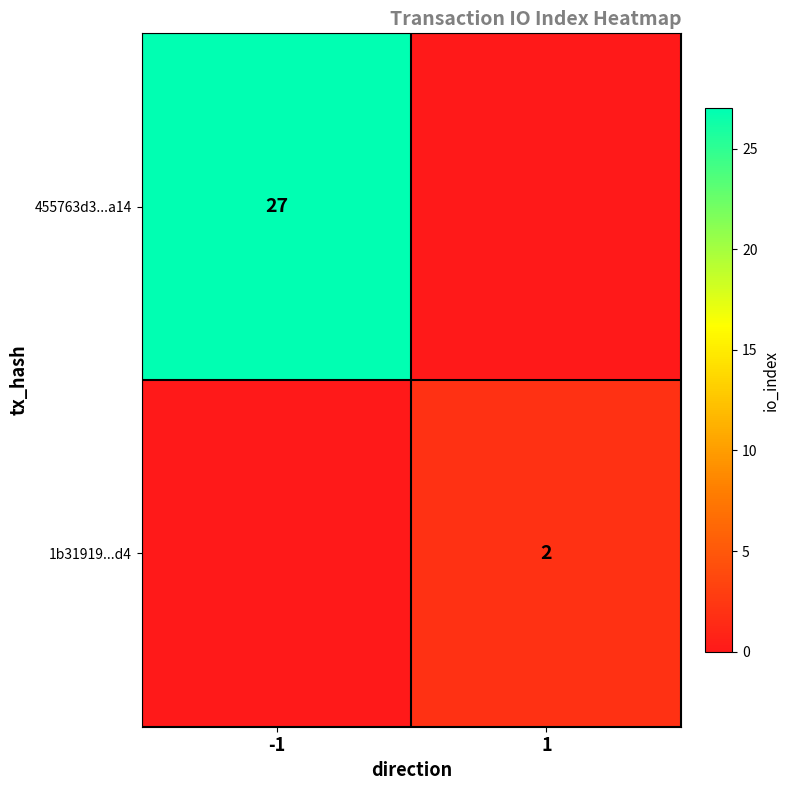

Is it true that 1b31919...d4 equals 3 at 1?

False